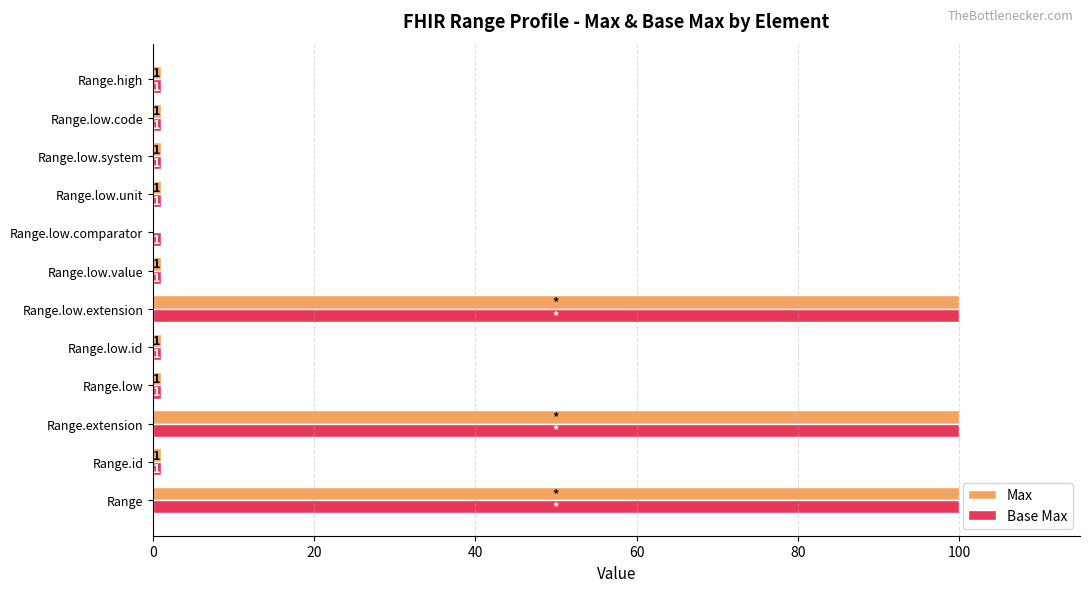

What is the sum of all Max values?

308